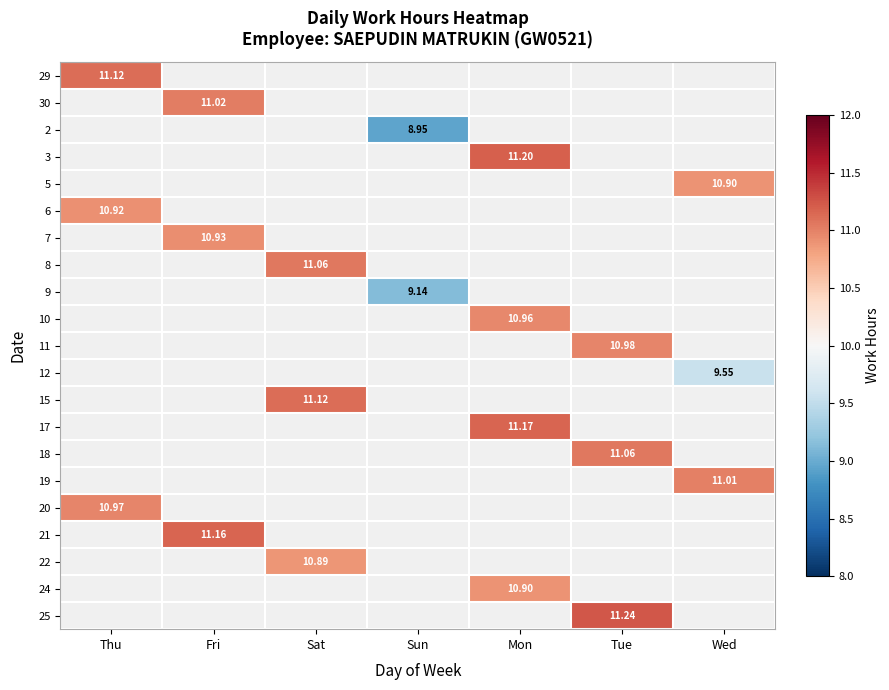

Between Sun and Thu, which is larger?

Thu